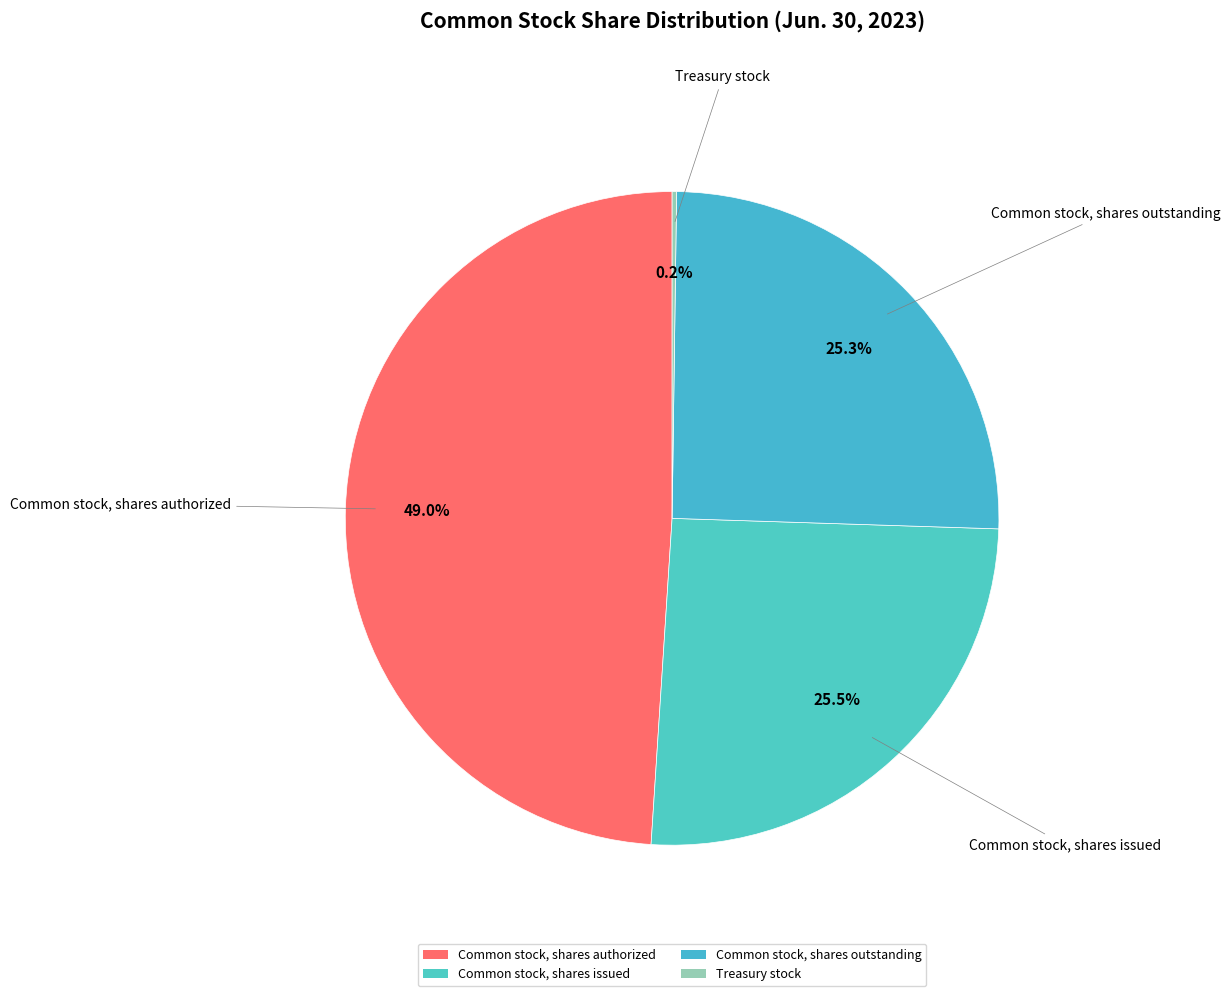

Is it true that Common stock, shares outstanding is 11% of the pie?

False